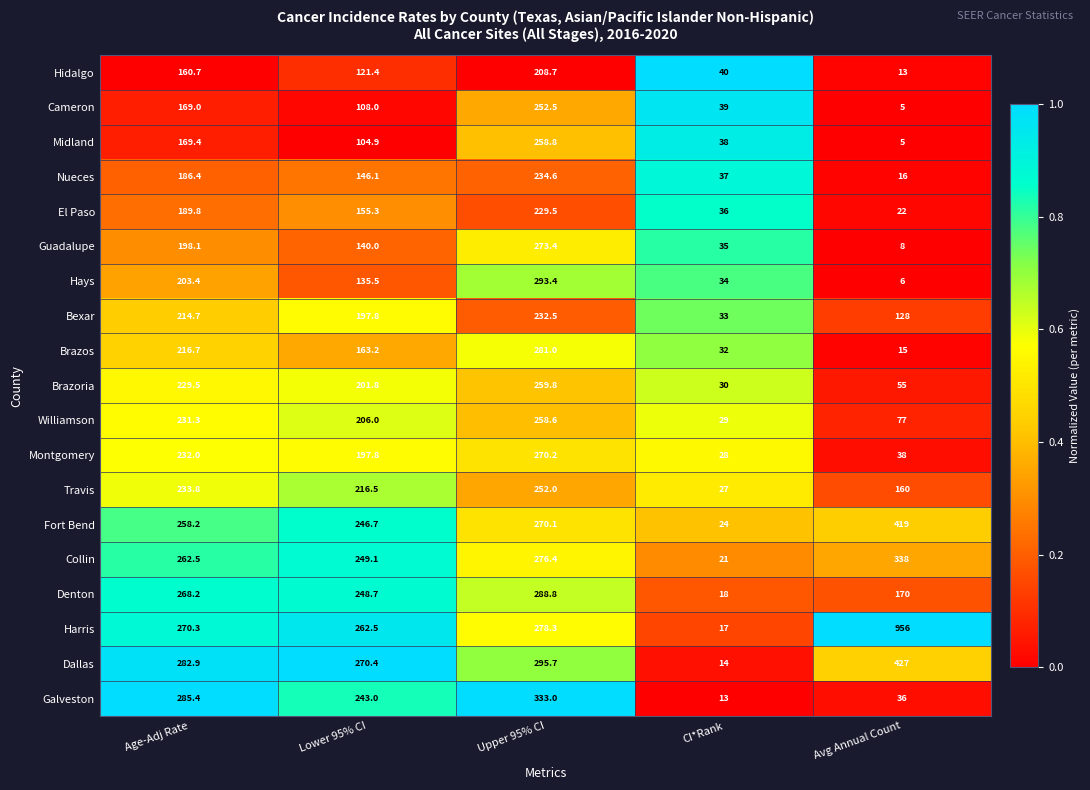

What is the sum of the El Paso values at Upper 95% CI and CI*Rank?

265.5